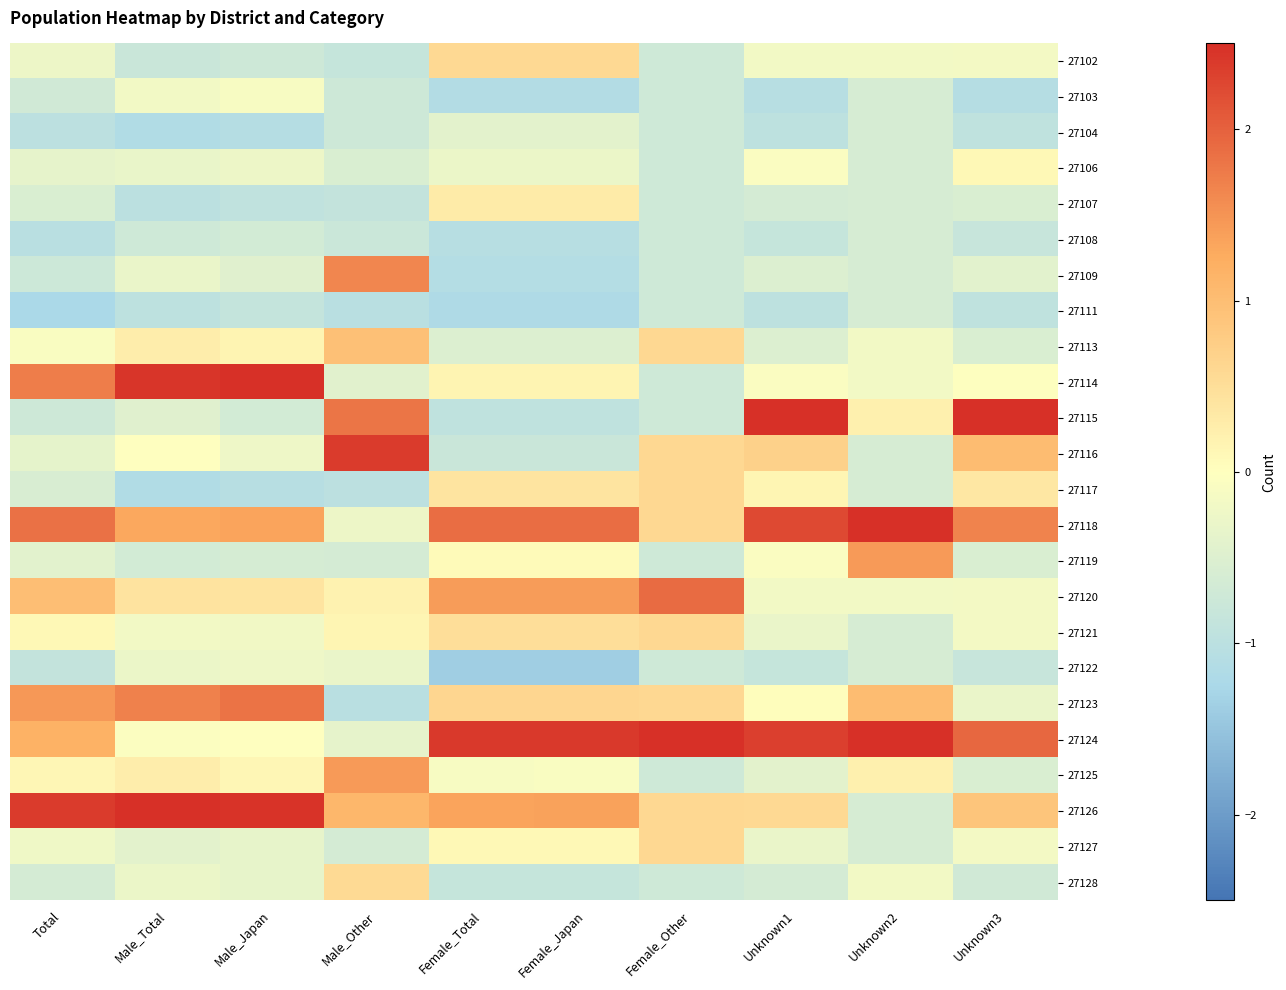

Rank the series at Unknown2 from lowest to highest value.

27103, 27104, 27106, 27107, 27108, 27109, 27111, 27116, 27117, 27121, 27122, 27126, 27127, 27102, 27113, 27114, 27120, 27128, 27115, 27125, 27123, 27119, 27124, 27118